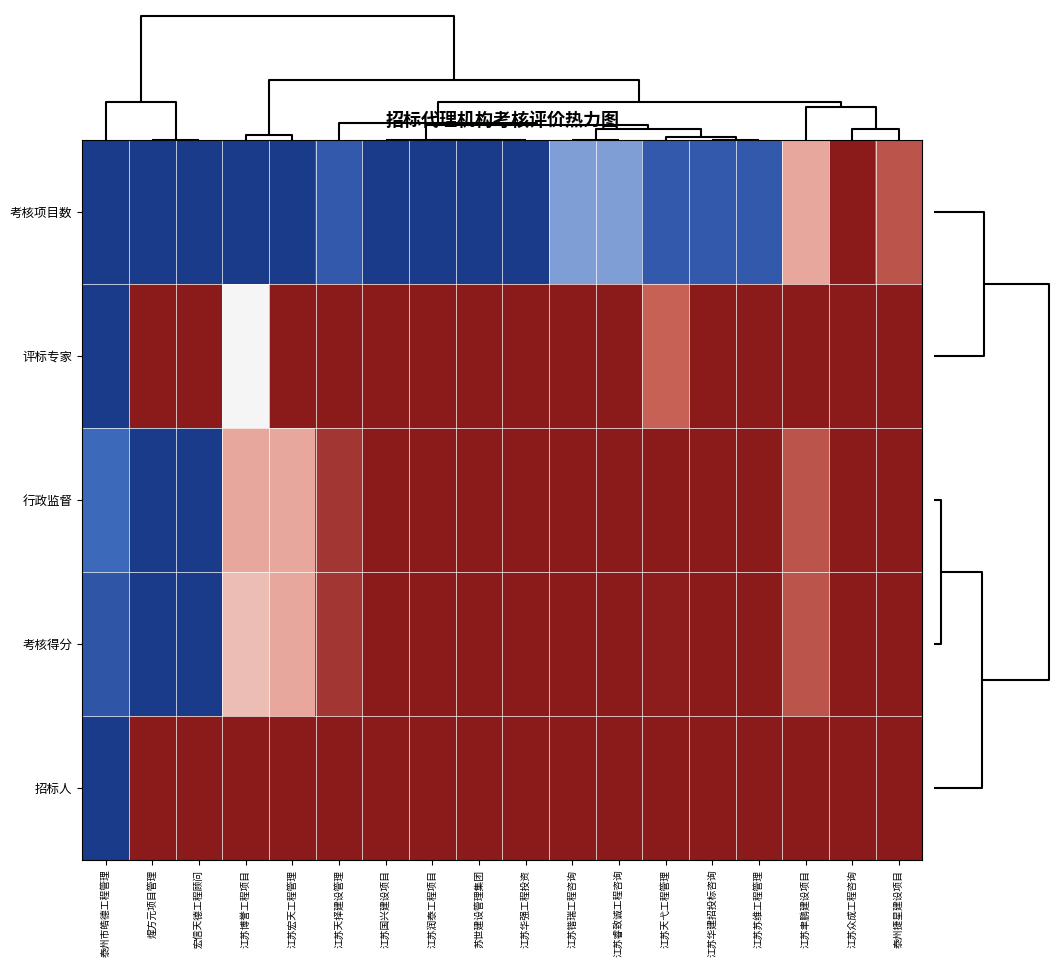

At how many categories does at least one series exceed 0?

18